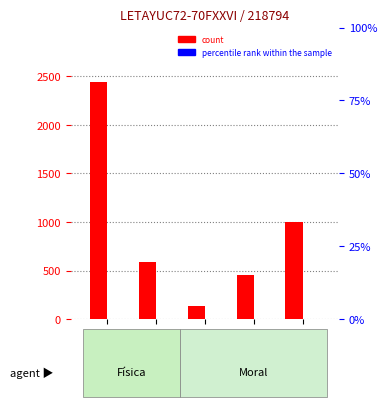

At Lavandería, list the series in order from smallest to largest.

percentile rank within the sample, count